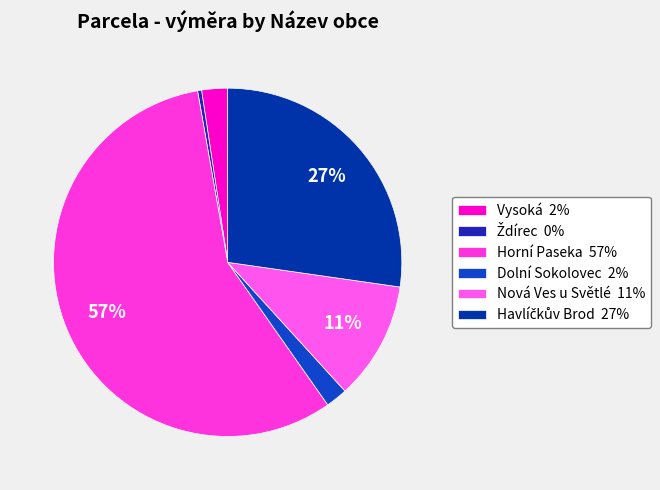

How many segments does this pie chart have?

6